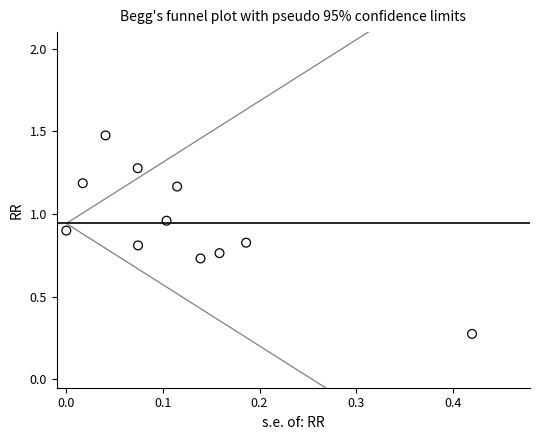

What is the average Y value?

0.9